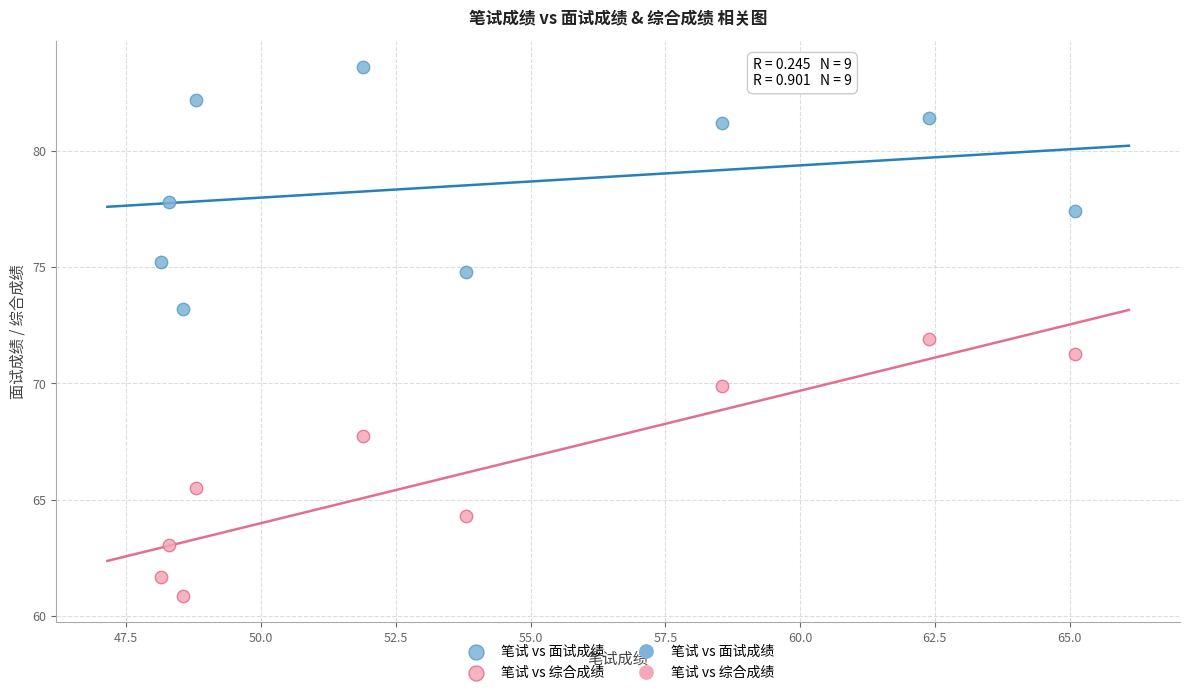

Which series contains the lowest Y value?

笔试 vs 综合成绩